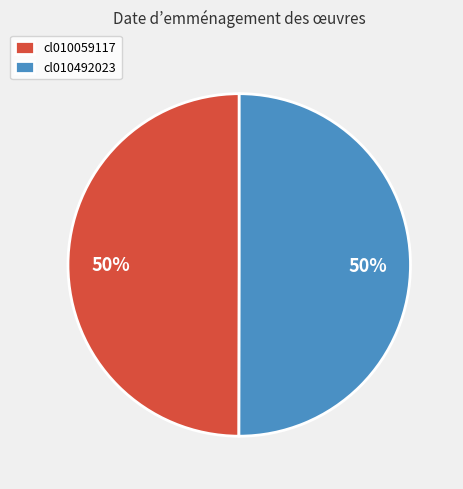

What is the ratio of the value at cl010492023 to the value at cl010059117?

1.0